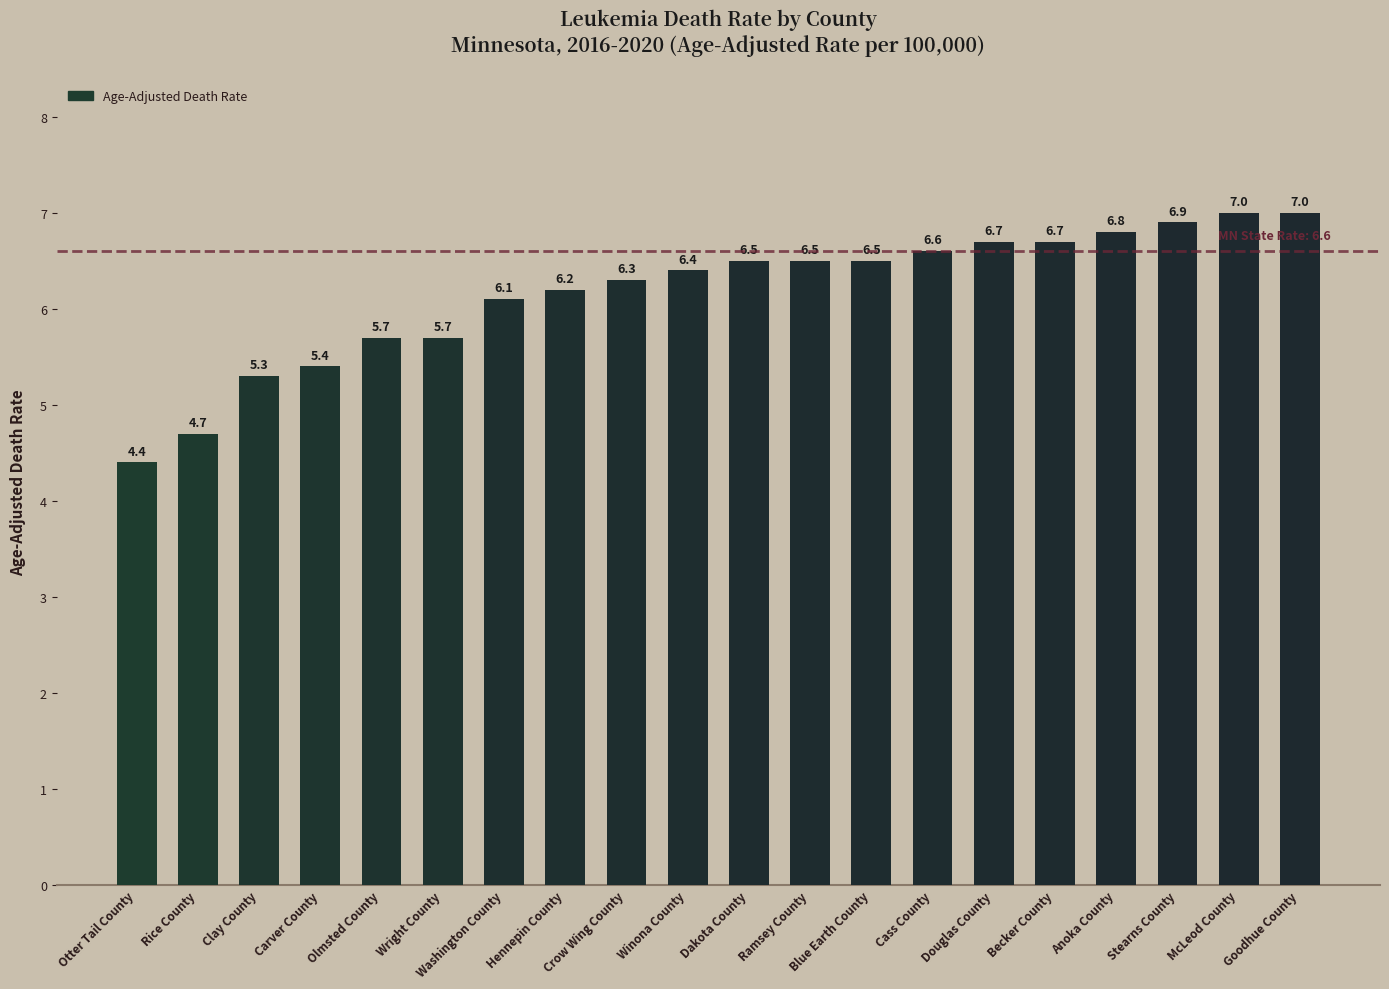

What is the difference between the maximum and minimum values?

2.6